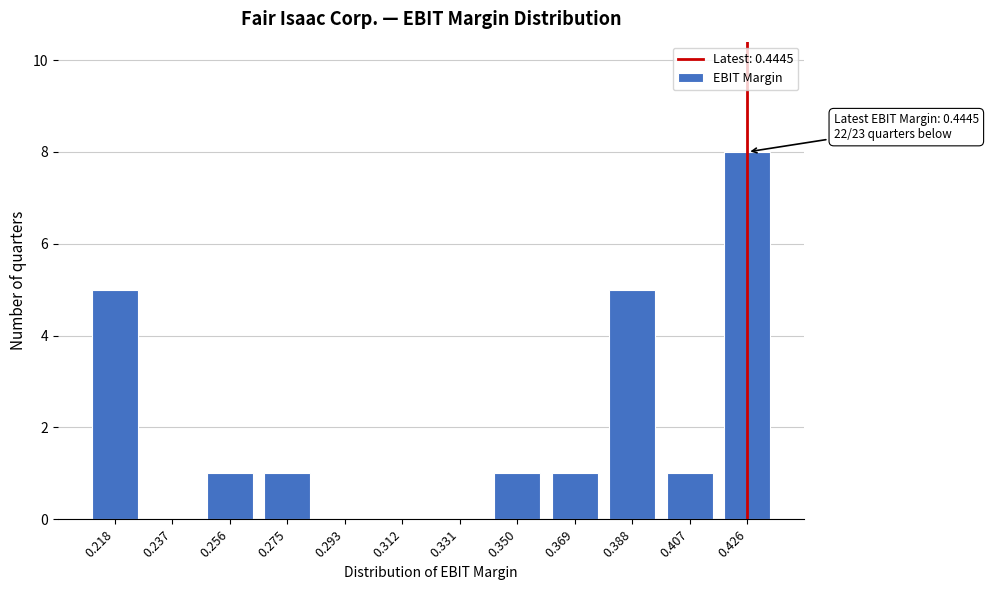

Reading left to right, extract all data points from this chart.

0.218=5	0.237=0	0.256=1	0.275=1	0.293=0	0.312=0	0.331=0	0.350=1	0.369=1	0.388=5	0.407=1	0.426=8